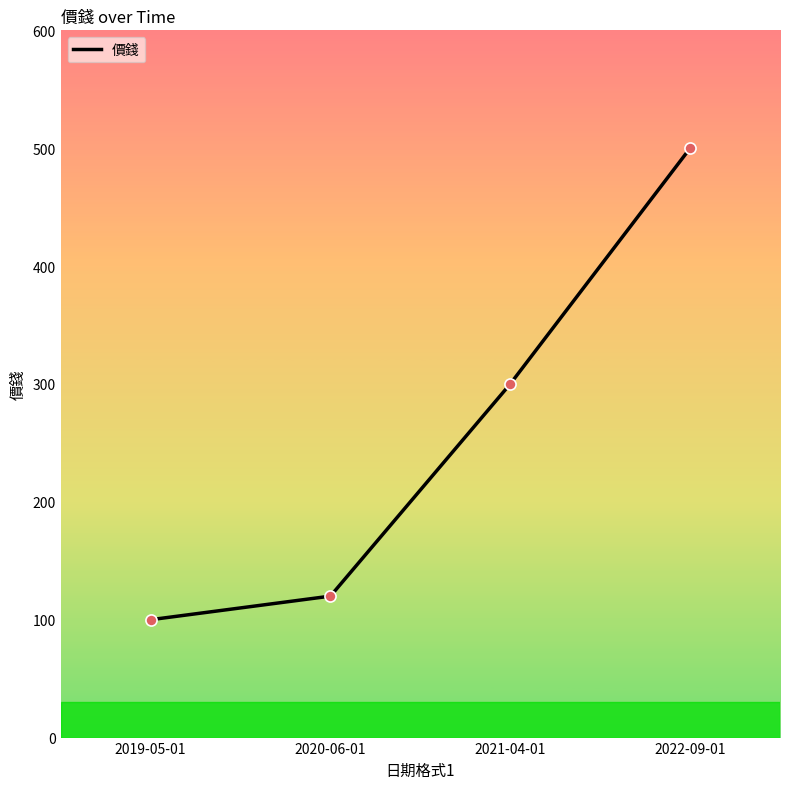

Approximately how many times larger is the value at 2019-05-01 compared to 2021-04-01?

0.3